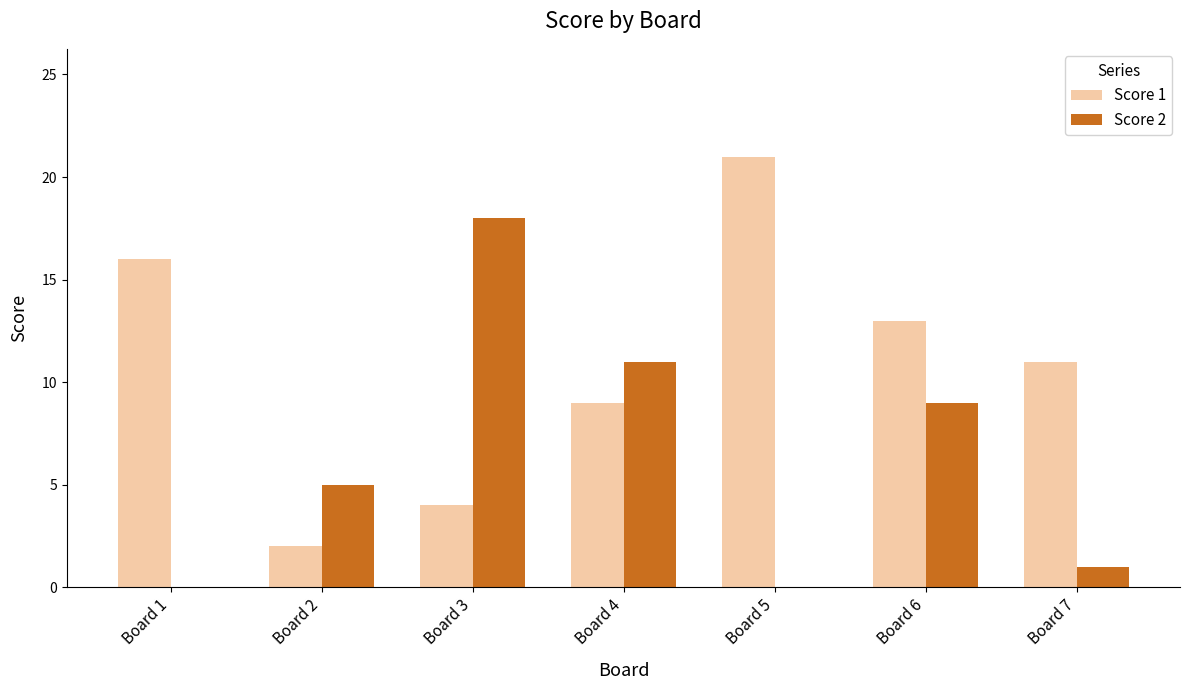

Which series has the largest total across all categories?

Score 1